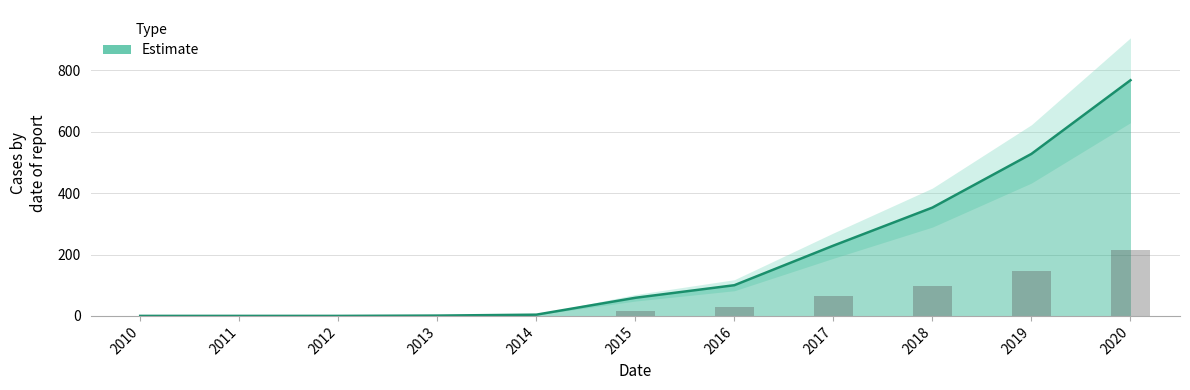

The chart shows a value of 23.6 at 2015. True or false?

False